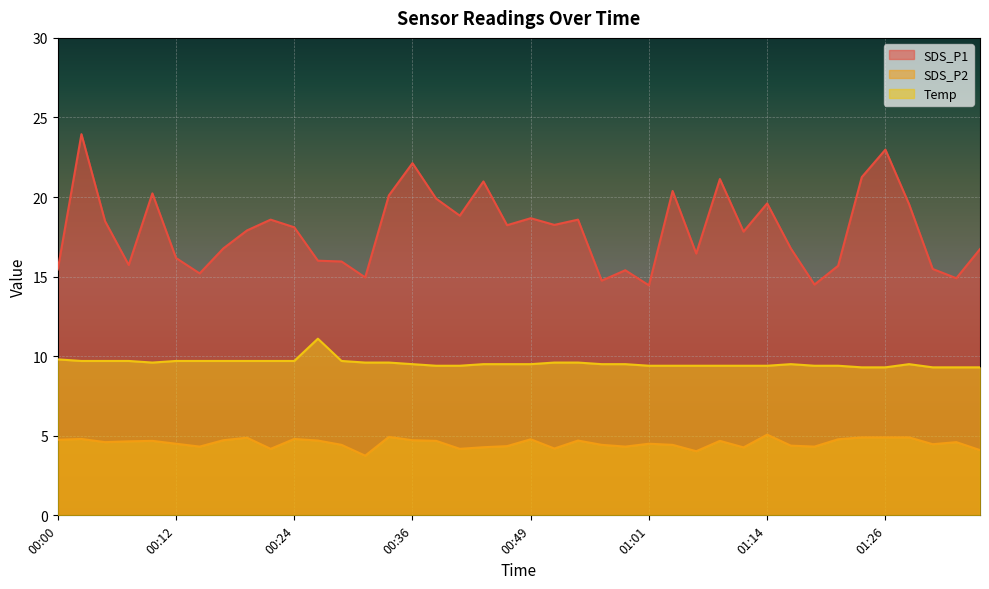

How many lines are shown in the chart?

3